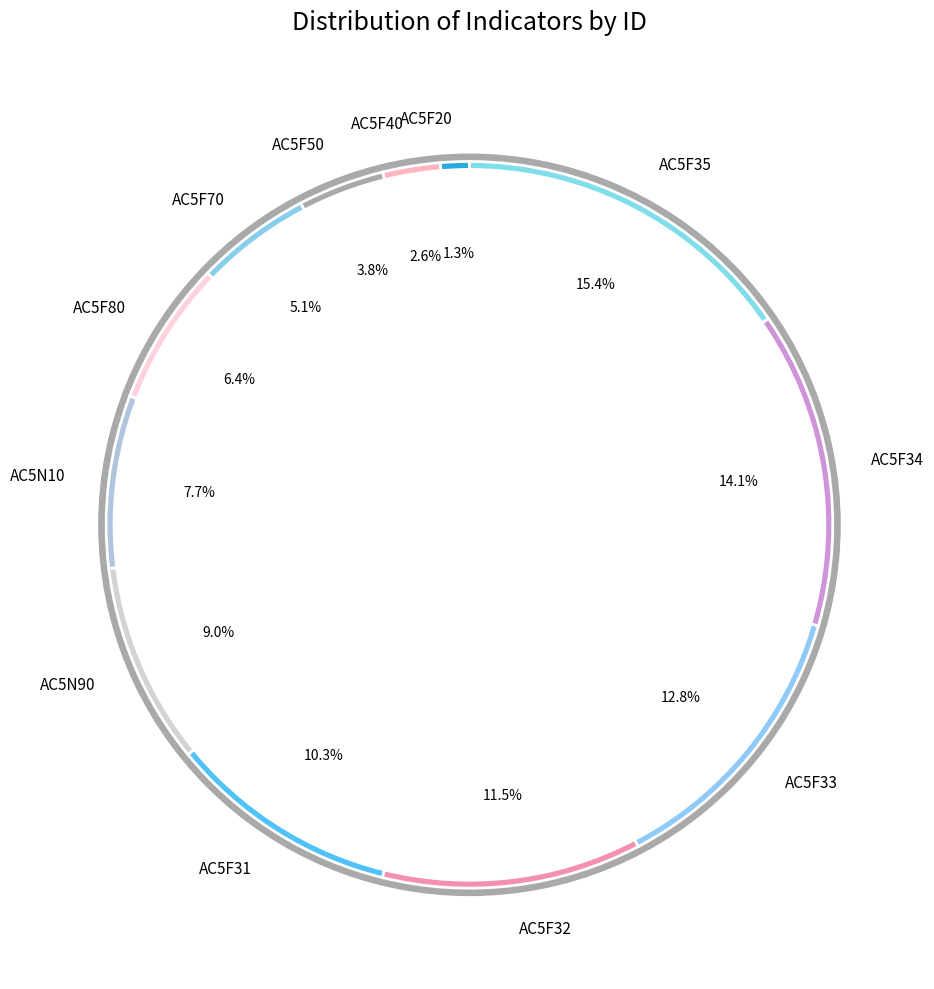

To the nearest percent, what percentage of the pie is AC5F34?

14%